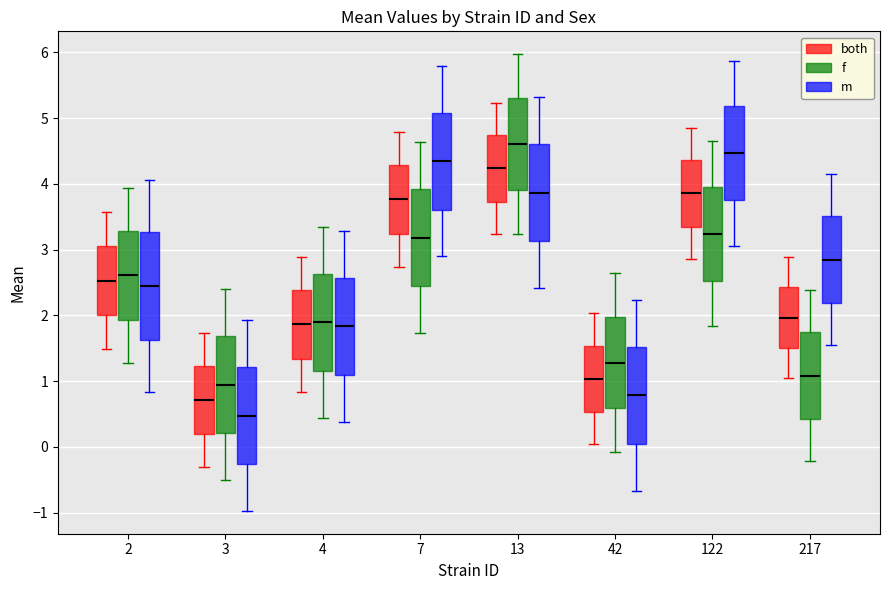

Reading left to right, transcribe this box plot: for each box, give where its median line is, the range the box spans, and where its two whiskers end, as read against the y-axis. The values are not printed on the chart, so give them approximately, as read against the axis.

2 (both): median 2.5, box 2.0 to 3.1, whiskers 1.5 to 3.6
2 (f): median 2.6, box 1.9 to 3.3, whiskers 1.3 to 3.9
2 (m): median 2.4, box 1.6 to 3.3, whiskers 0.8 to 4.1
3 (both): median 0.7, box 0.2 to 1.2, whiskers -0.3 to 1.7
3 (f): median 0.9, box 0.2 to 1.7, whiskers -0.5 to 2.4
3 (m): median 0.5, box -0.3 to 1.2, whiskers -1.0 to 1.9
4 (both): median 1.9, box 1.3 to 2.4, whiskers 0.8 to 2.9
4 (f): median 1.9, box 1.2 to 2.6, whiskers 0.4 to 3.3
4 (m): median 1.8, box 1.1 to 2.6, whiskers 0.4 to 3.3
7 (both): median 3.8, box 3.2 to 4.3, whiskers 2.7 to 4.8
7 (f): median 3.2, box 2.4 to 3.9, whiskers 1.7 to 4.6
7 (m): median 4.3, box 3.6 to 5.1, whiskers 2.9 to 5.8
13 (both): median 4.2, box 3.7 to 4.7, whiskers 3.2 to 5.2
13 (f): median 4.6, box 3.9 to 5.3, whiskers 3.2 to 6.0
13 (m): median 3.9, box 3.1 to 4.6, whiskers 2.4 to 5.3
42 (both): median 1.0, box 0.5 to 1.5, whiskers 0.0 to 2.0
42 (f): median 1.3, box 0.6 to 2.0, whiskers -0.1 to 2.6
42 (m): median 0.8, box 0.0 to 1.5, whiskers -0.7 to 2.2
122 (both): median 3.9, box 3.4 to 4.4, whiskers 2.9 to 4.9
122 (f): median 3.2, box 2.5 to 4.0, whiskers 1.8 to 4.7
122 (m): median 4.5, box 3.8 to 5.2, whiskers 3.1 to 5.9
217 (both): median 2.0, box 1.5 to 2.4, whiskers 1.0 to 2.9
217 (f): median 1.1, box 0.4 to 1.7, whiskers -0.2 to 2.4
217 (m): median 2.8, box 2.2 to 3.5, whiskers 1.6 to 4.1